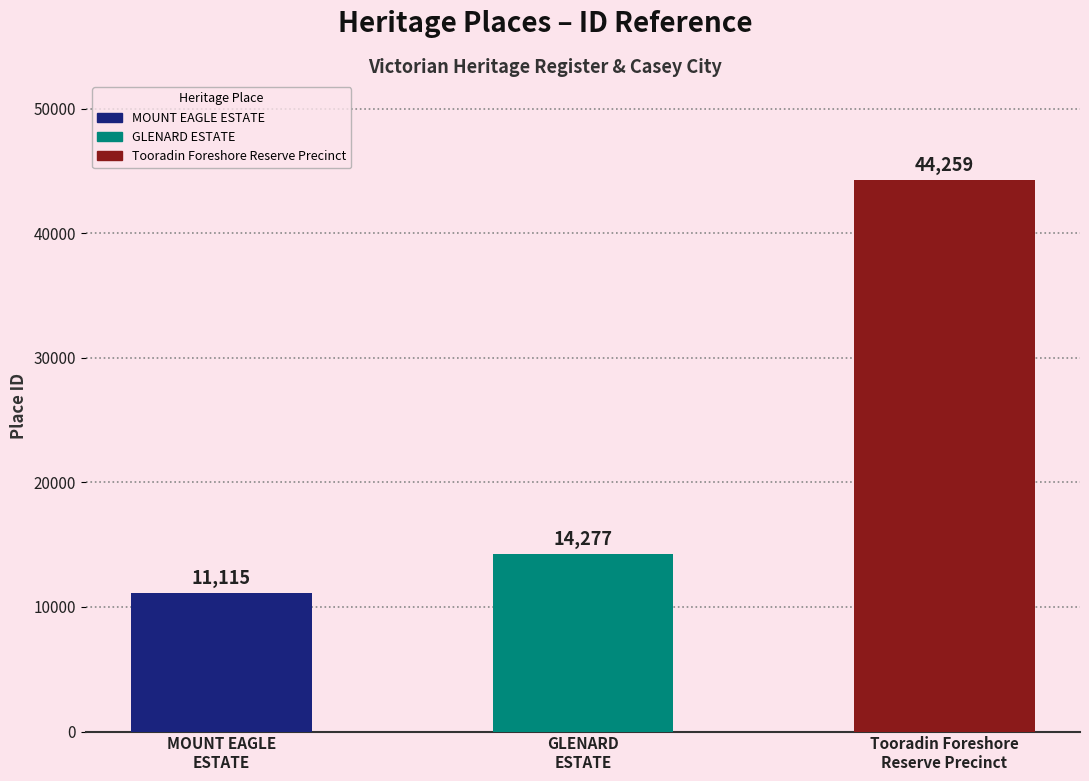

What is the change in value from MOUNT EAGLE
ESTATE to Tooradin Foreshore
Reserve Precinct?

+33144